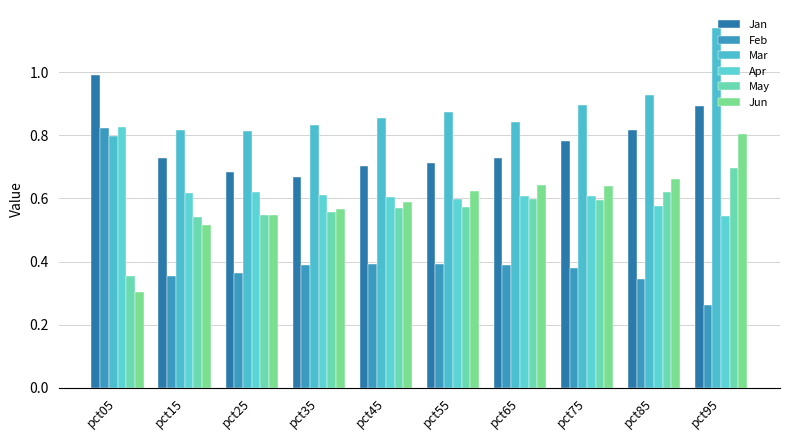

The Apr series shows 0.3 at pct95. True or false?

False